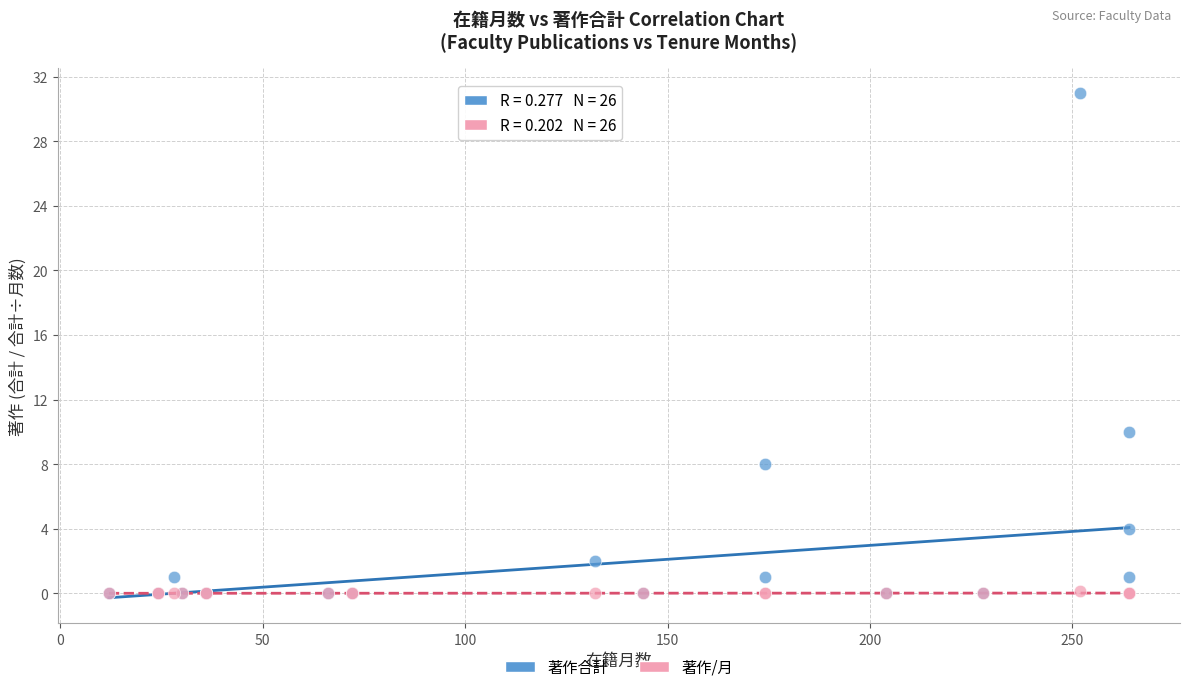

Across all series, what Y value is closest to 15?

10.0